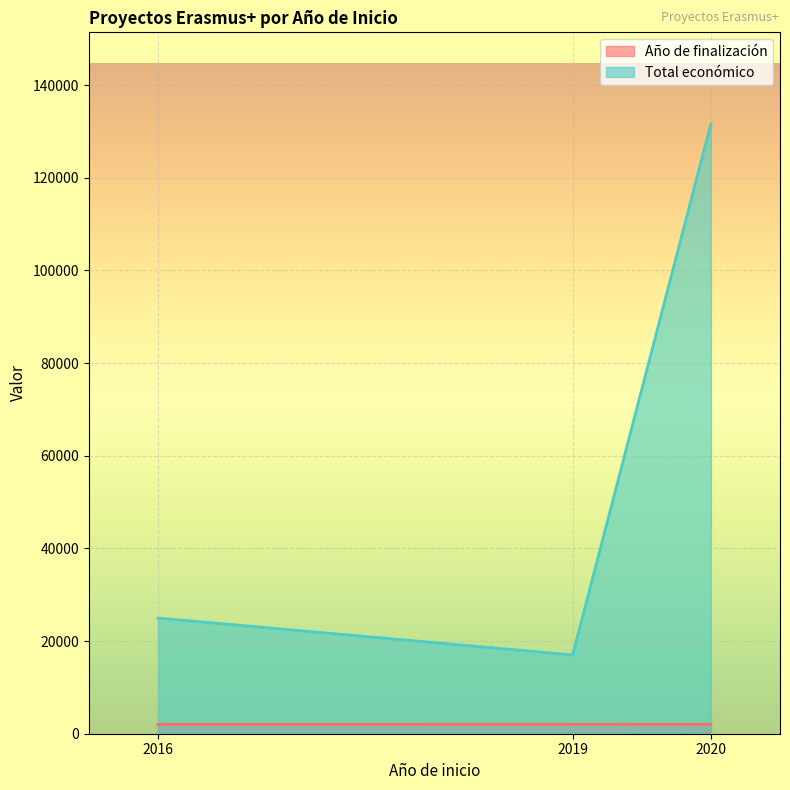

What is the difference between the maximum and minimum values in the Año de finalización series?

5